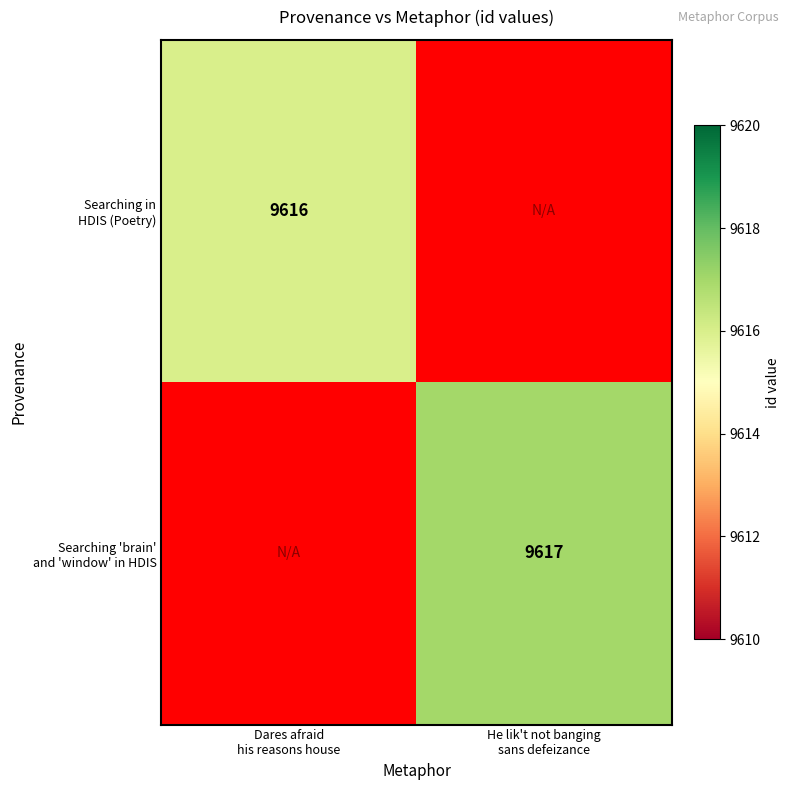

What is the greatest value displayed?

9617.0